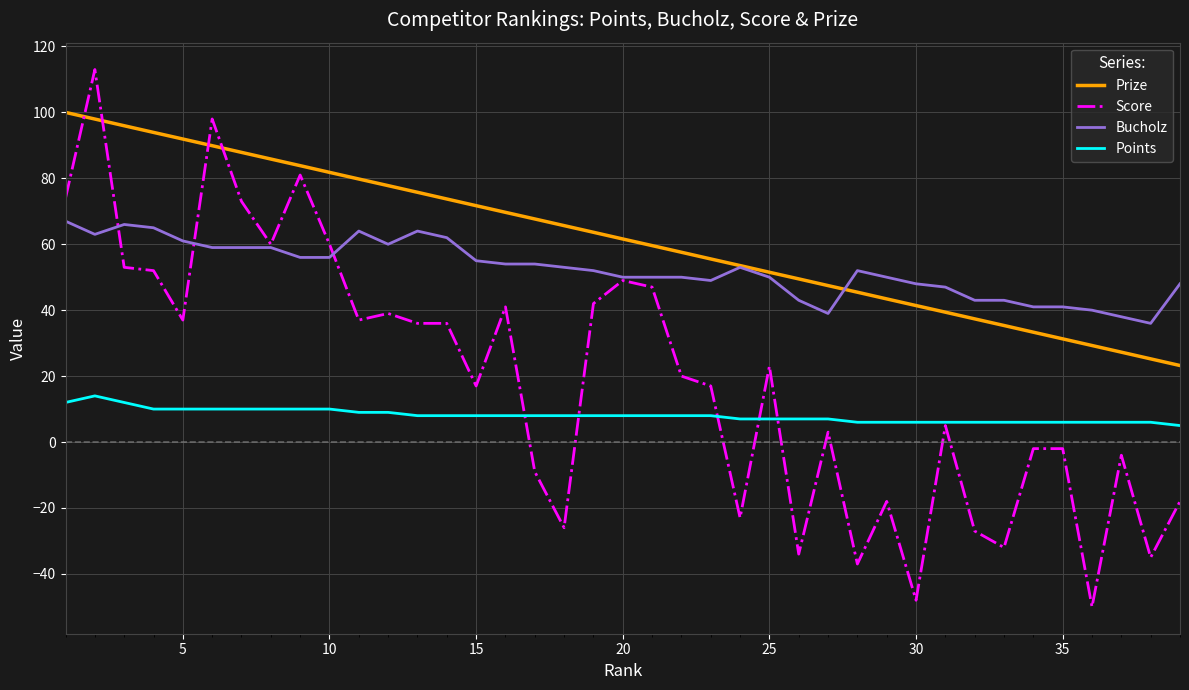

True or false: Points and Bucholz intersect in this chart.

False